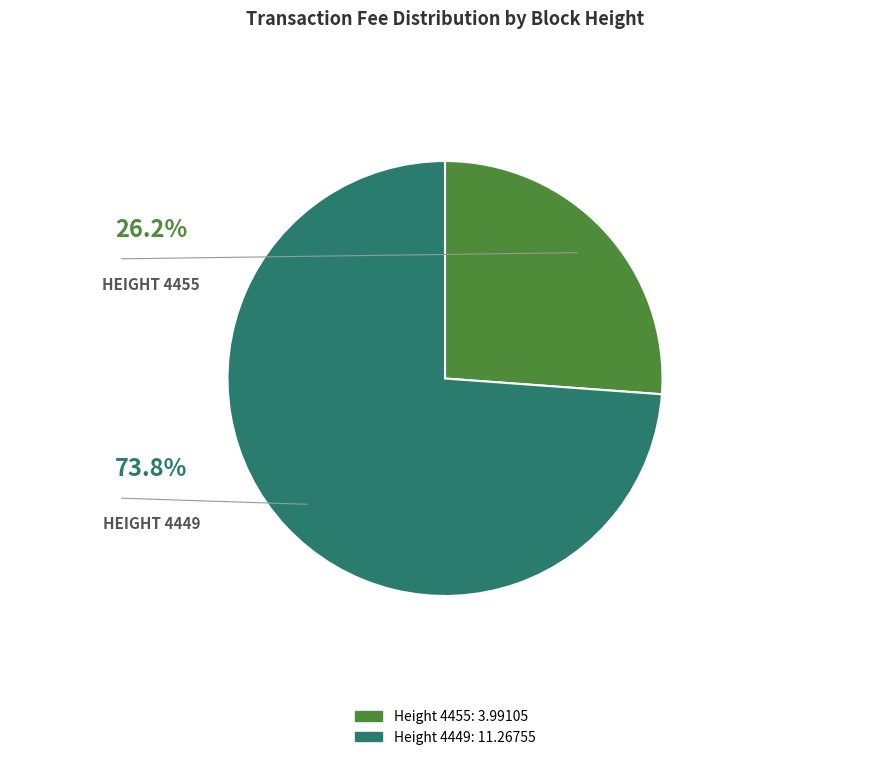

Is there a majority slice in this chart?

Yes